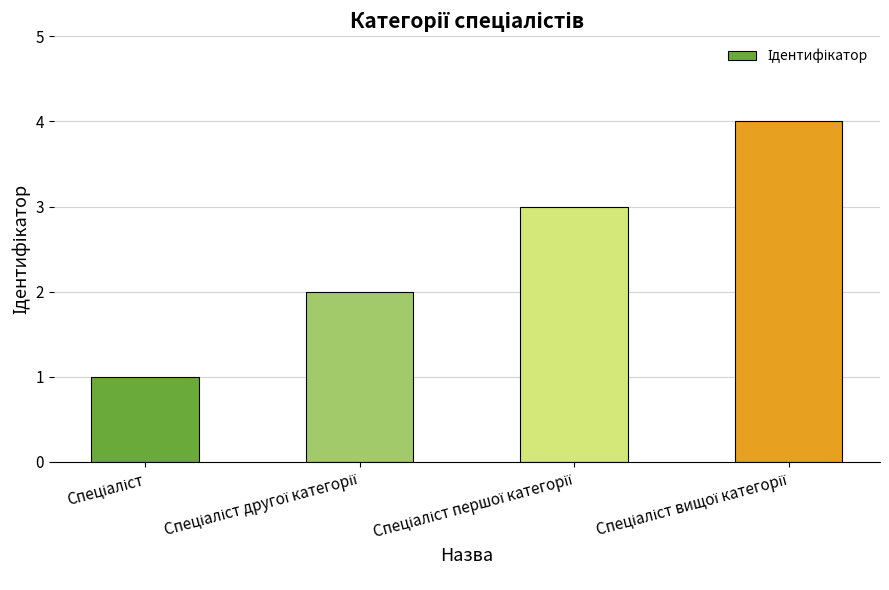

What is the difference between the maximum and minimum values?

3